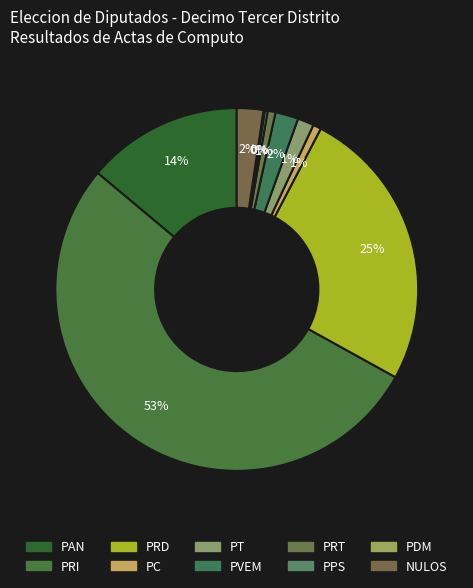

How many slices are in this pie chart?

10